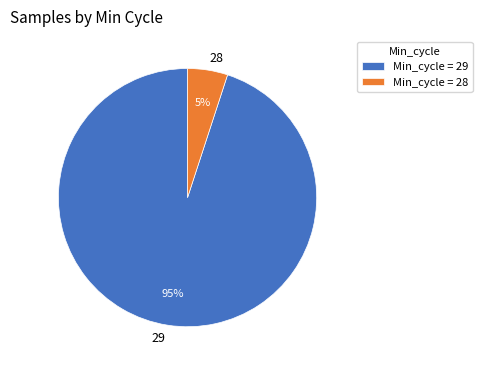

Is it true that 28 is 1% of the pie?

False